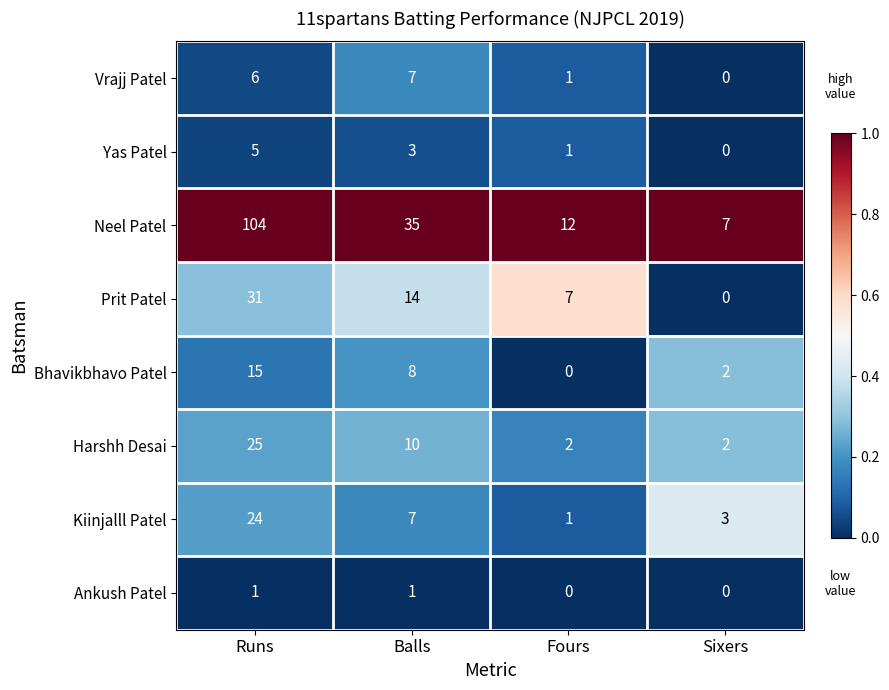

Which category has the highest value across all series?

Runs